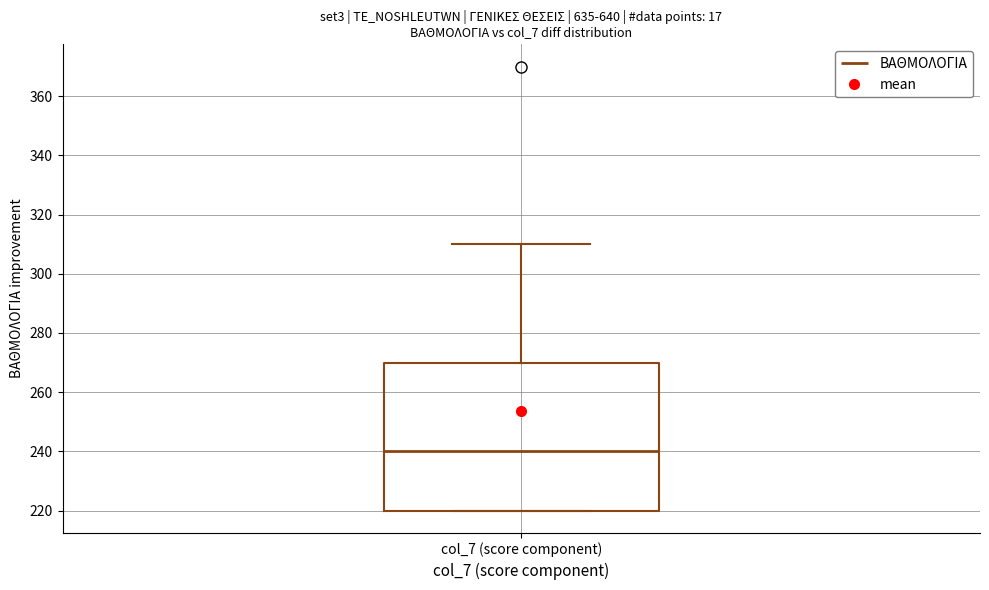

Read this box plot against the y-axis: the position of the median line, the range covered by the box, and the ends of both whiskers. The values are not printed on the chart, so give them approximately, as read against the axis.

median 240, box 220 to 270, whiskers 220 to 310